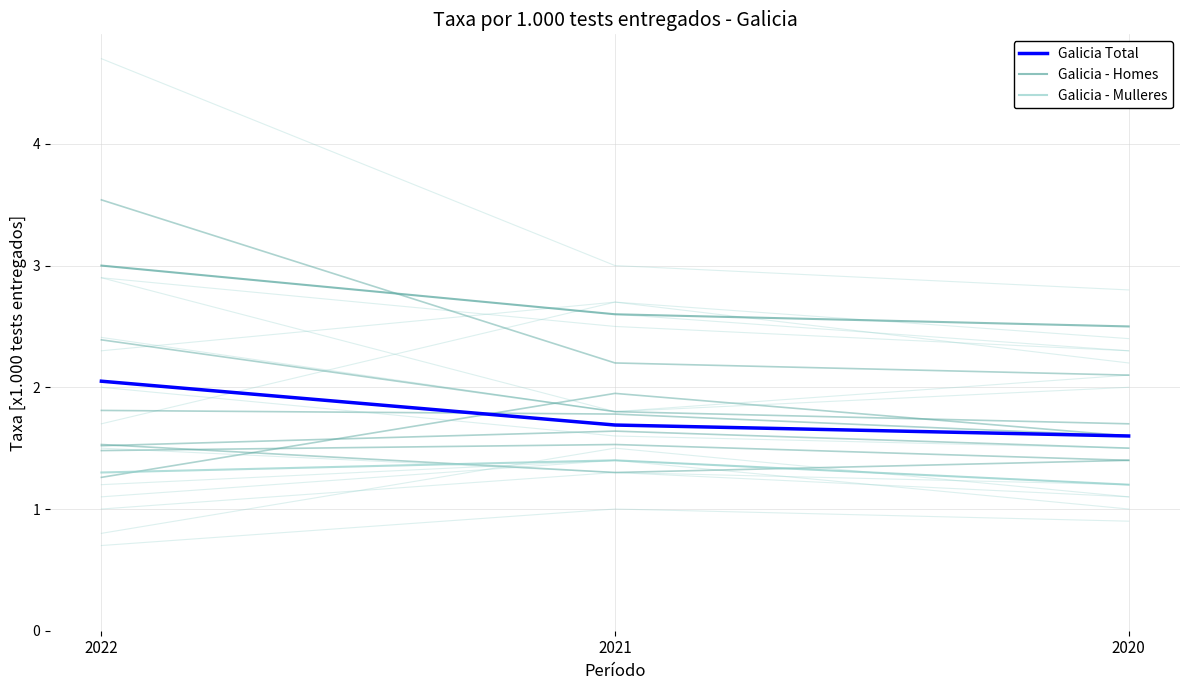

What is the total value across all series at 2020?

5.3